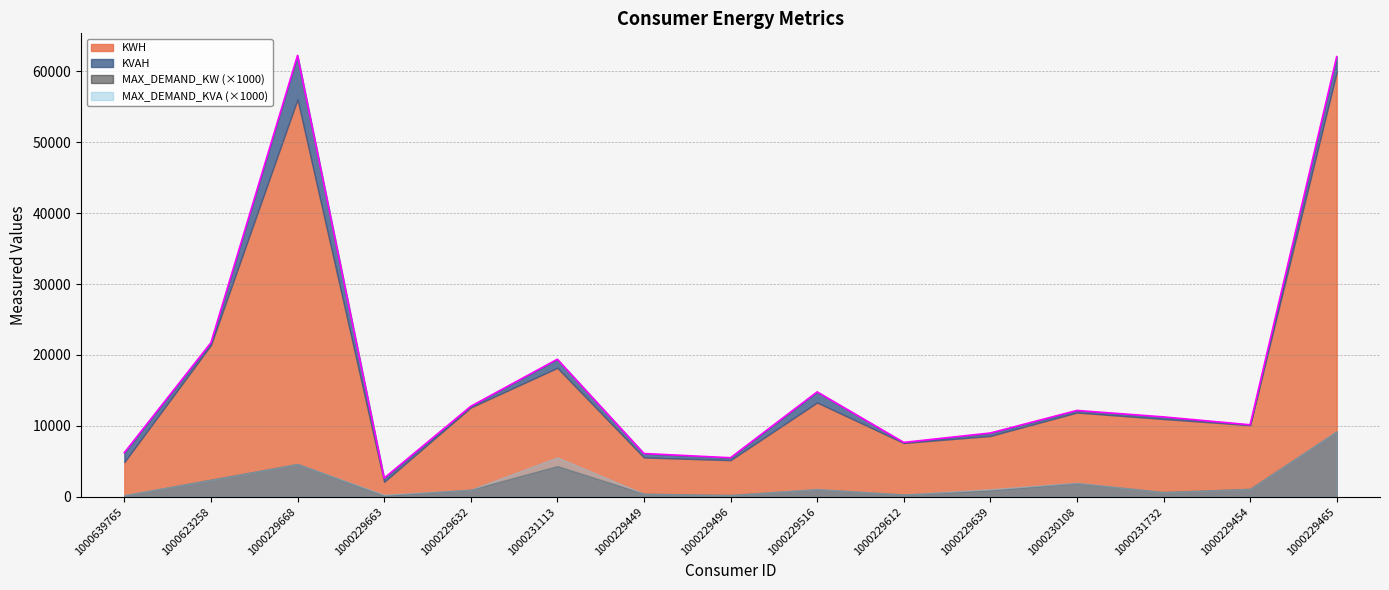

What is the average value of the MAX_DEMAND_KVA series?

2.0